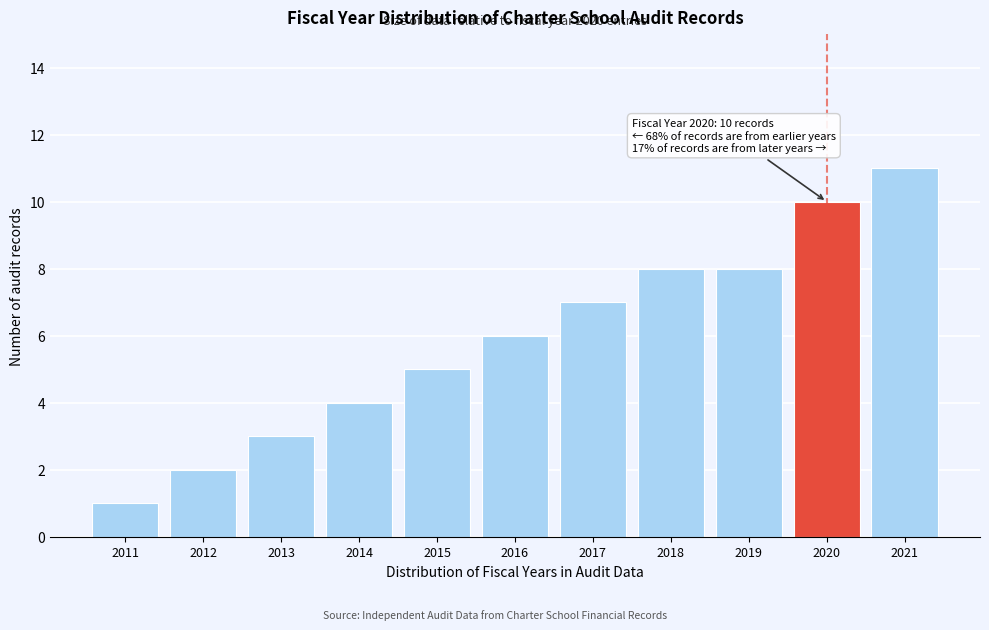

Reading right to left, transcribe all the data shown in this chart.

11	10	8	8	7	6	5	4	3	2	1